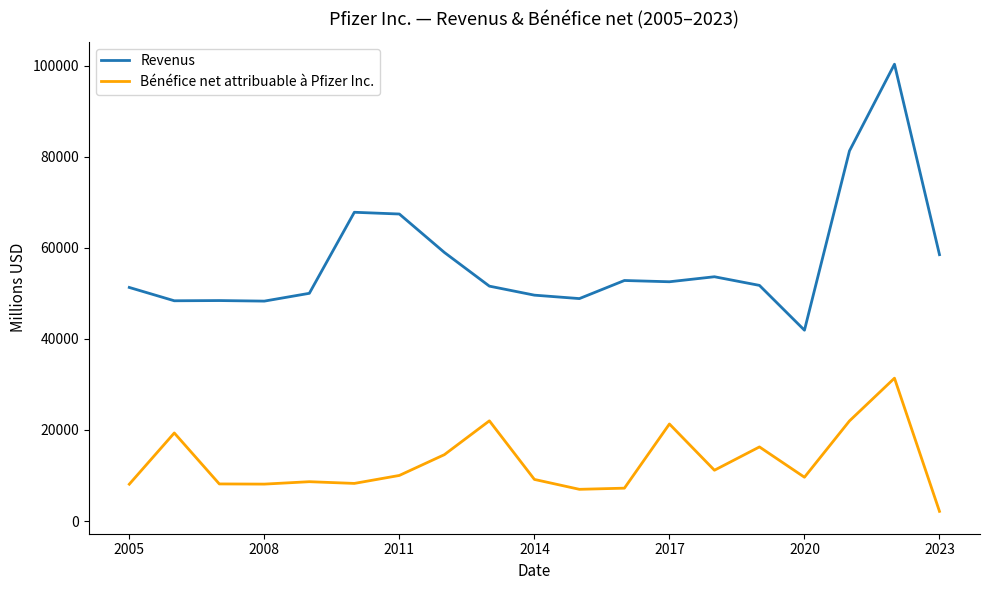

Which series has the largest total across all categories?

Revenus